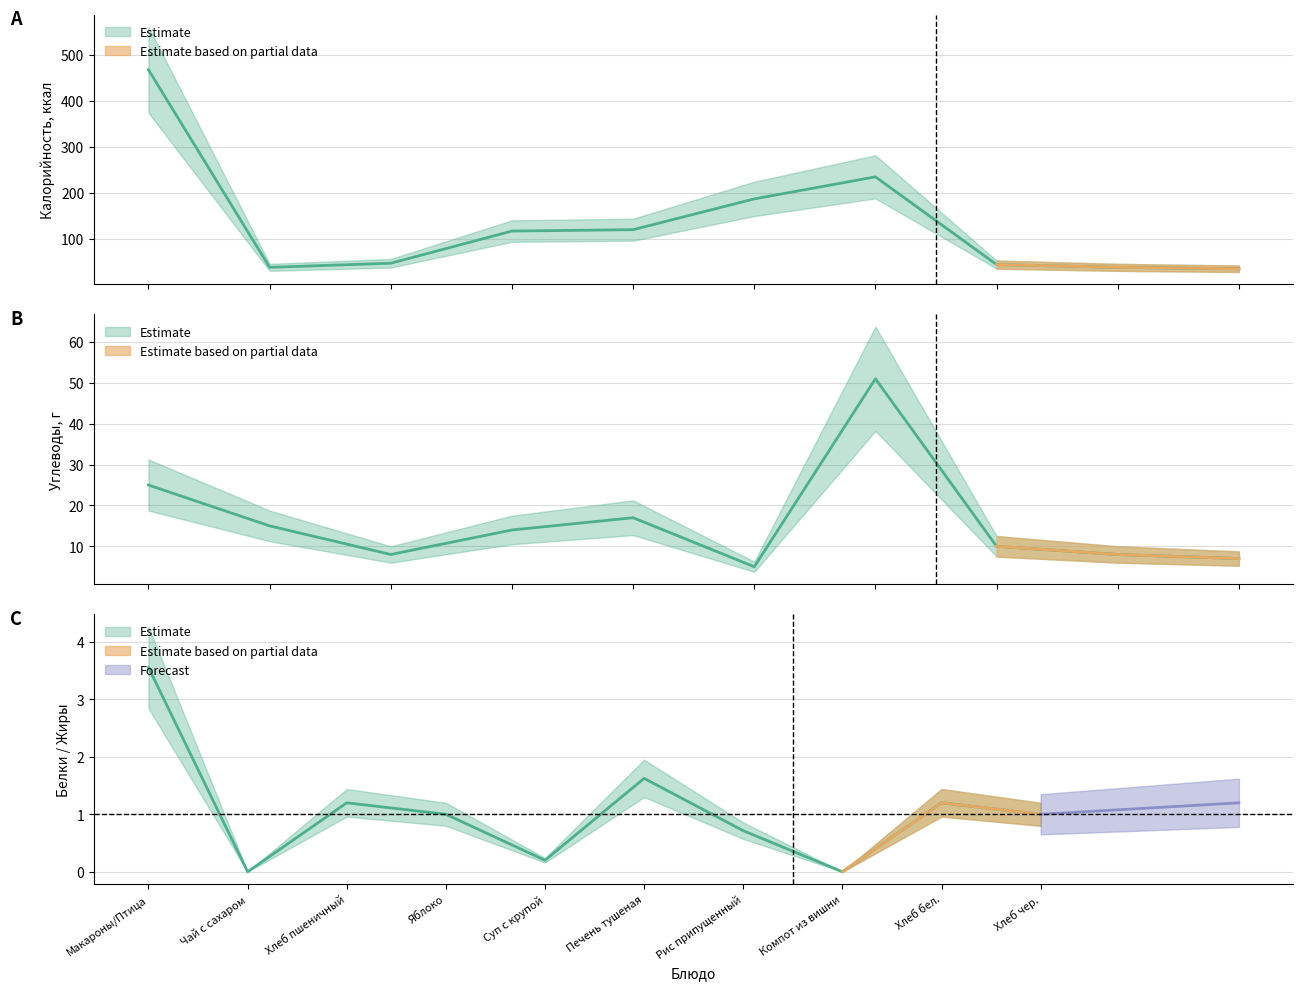

What is the difference between the maximum and minimum values in the Калорийность series?

433